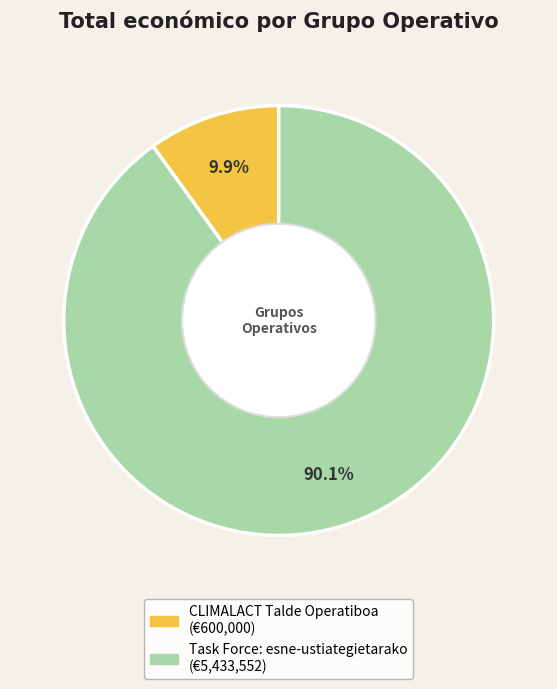

How many segments does this pie chart have?

2